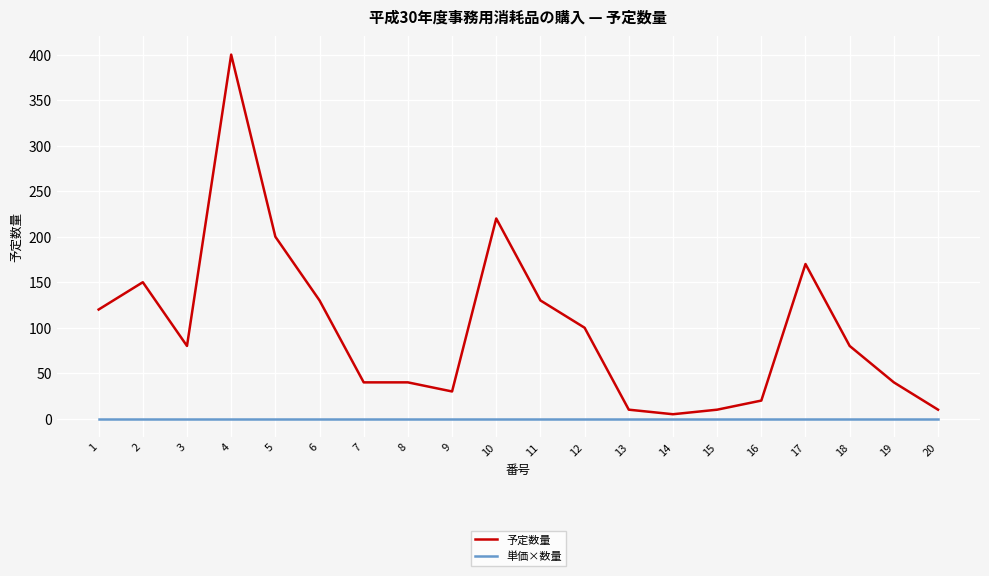

What are all the series names shown in the legend?

予定数量, 単価×数量